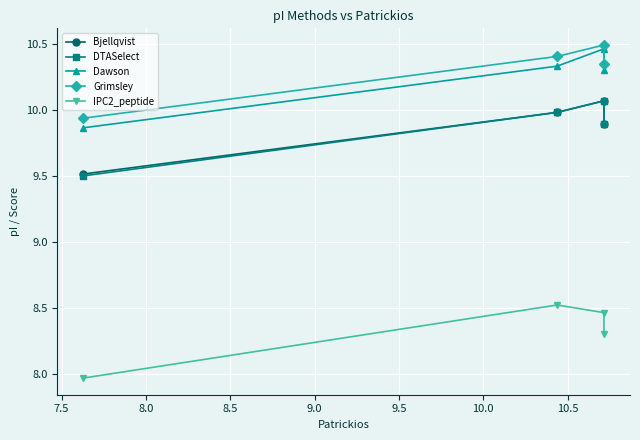

What is the average value of the Bjellqvist series?

9.9